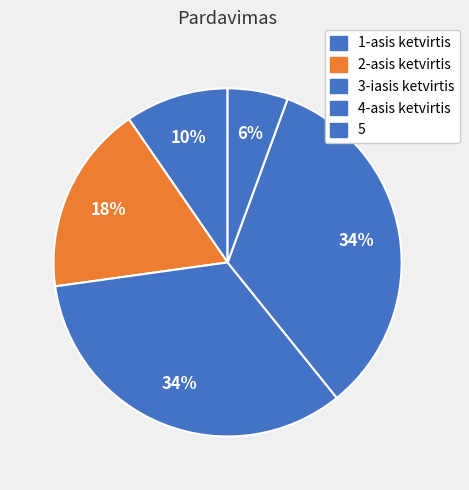

What is the change in value from 4-asis ketvirtis to 5?

-0.3